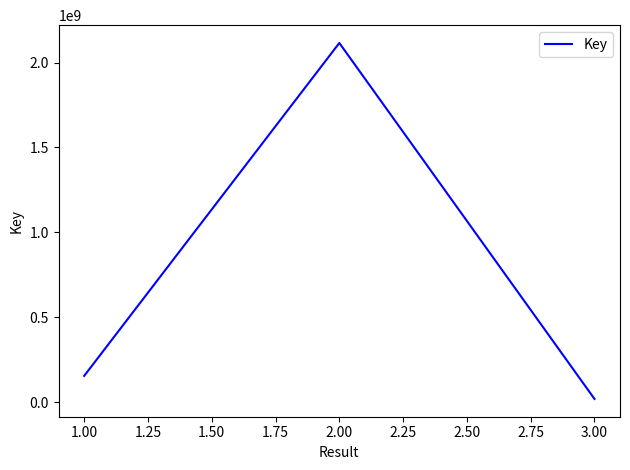

What is the sum of all values?

2289421818